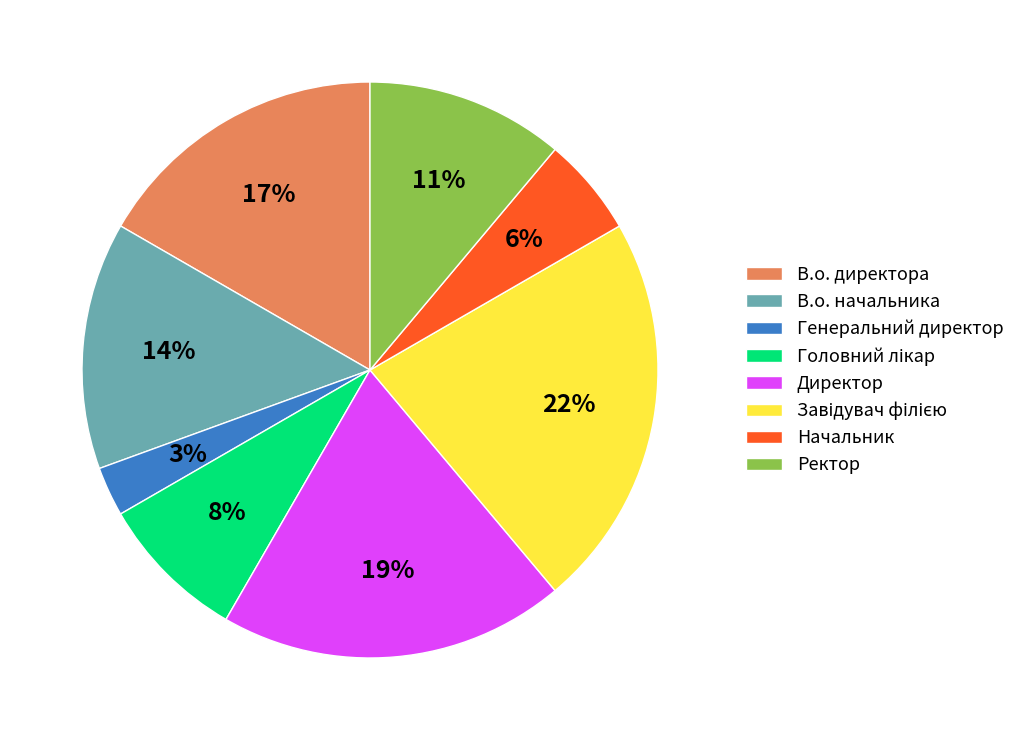

Is it true that Директор is 33% of the pie?

False